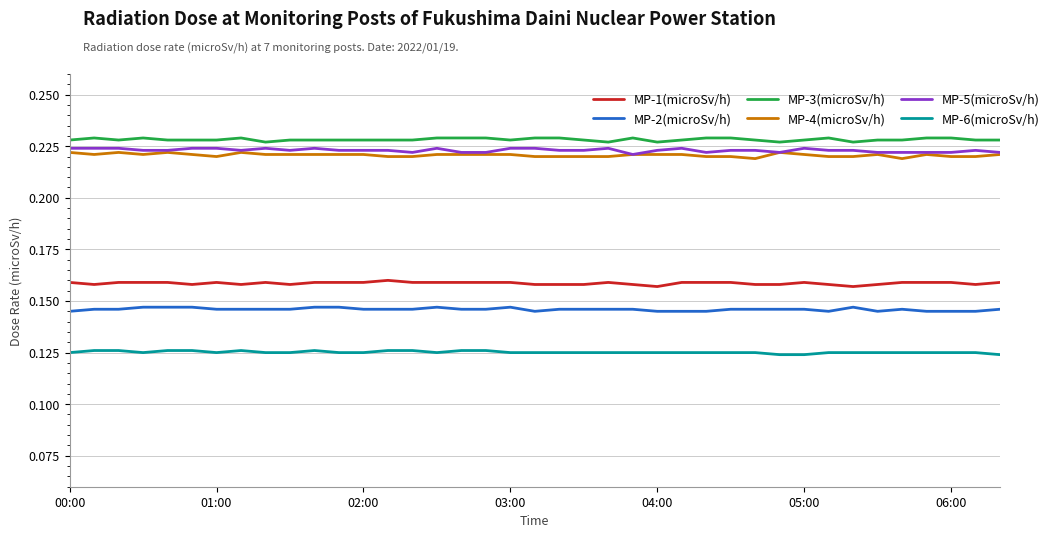

True or false: MP-5(microSv/h) and MP-1(microSv/h) cross at least once.

False